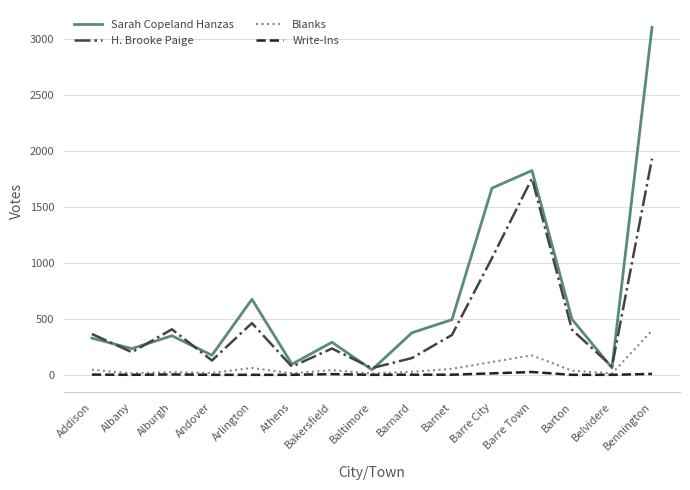

True or false: Blanks and H. Brooke Paige intersect in this chart.

False